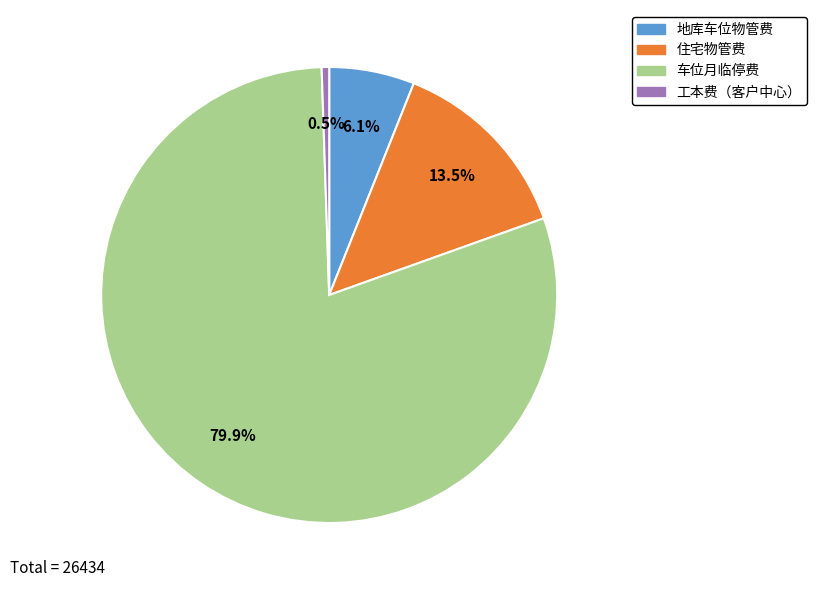

True or false: 车位月临停费 accounts for 35% of the total.

False